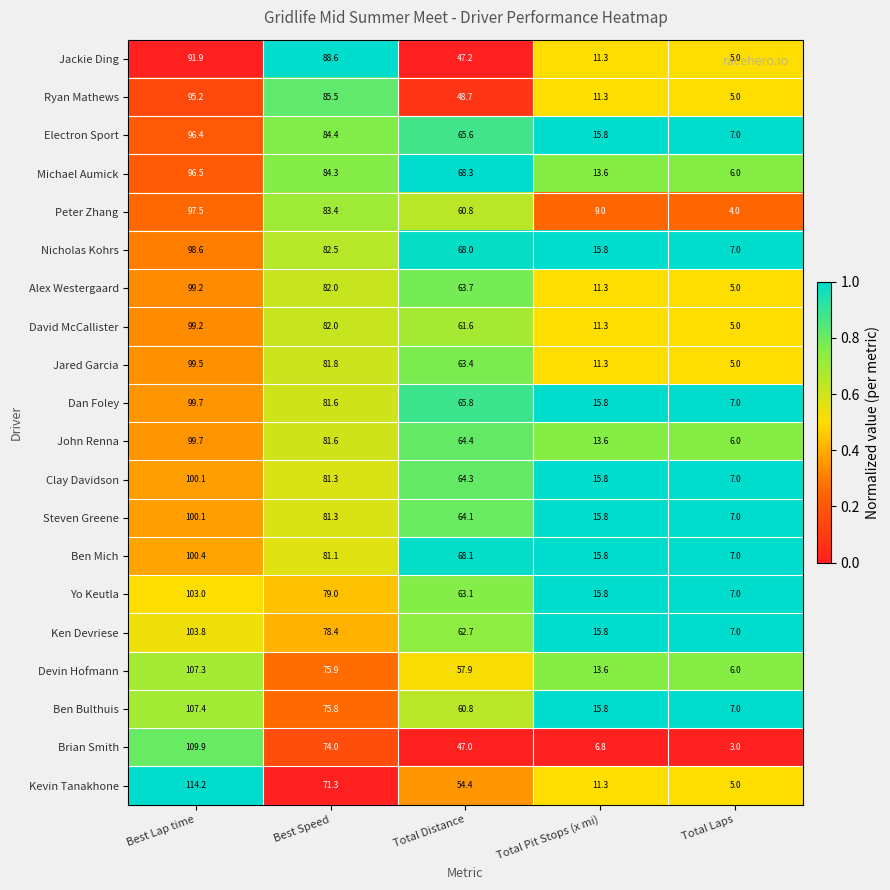

The Jared Garcia series shows 63.4 at Total Distance. True or false?

True